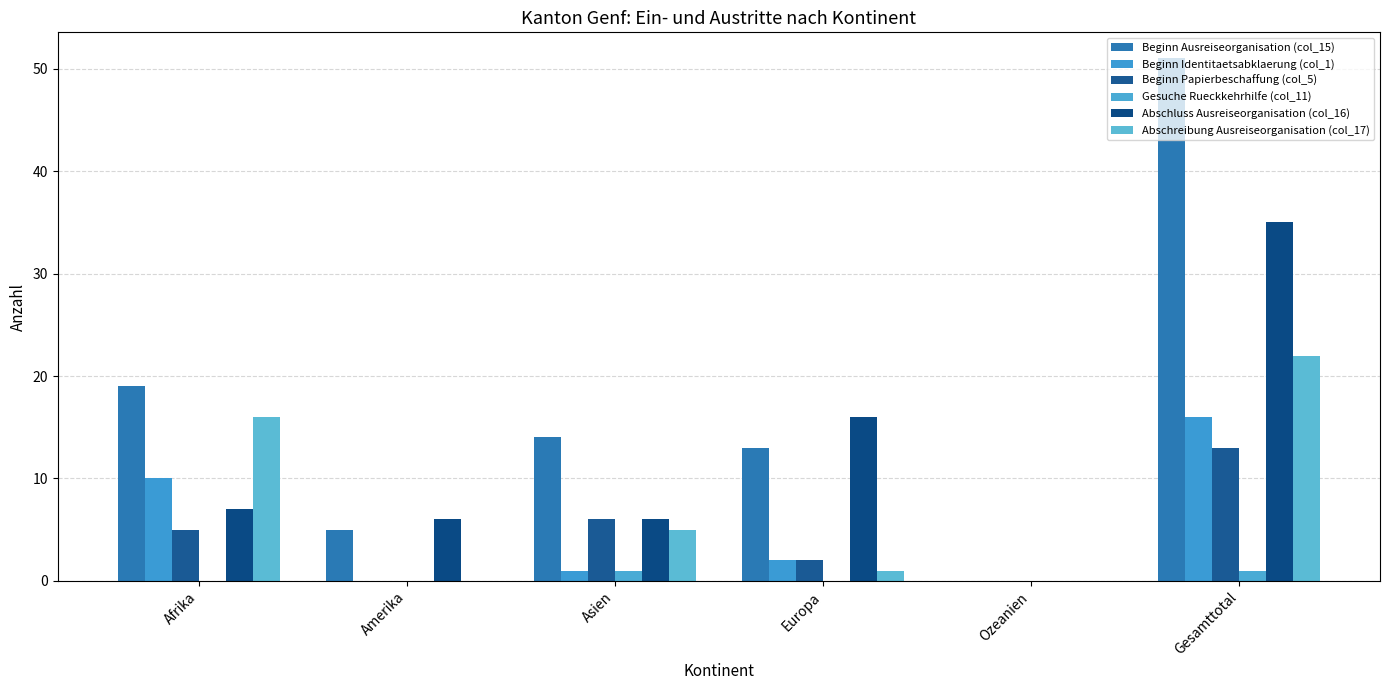

At which label does Beginn Ausreiseorganisation (col_15) reach its peak?

Gesamttotal